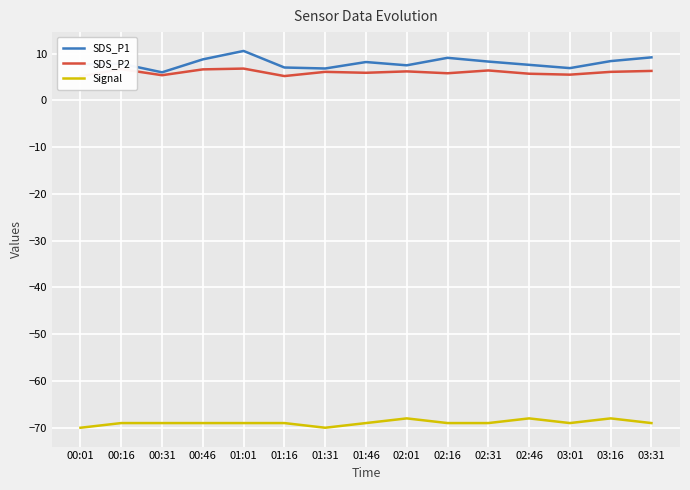

Which series has the largest total across all categories?

SDS_P1